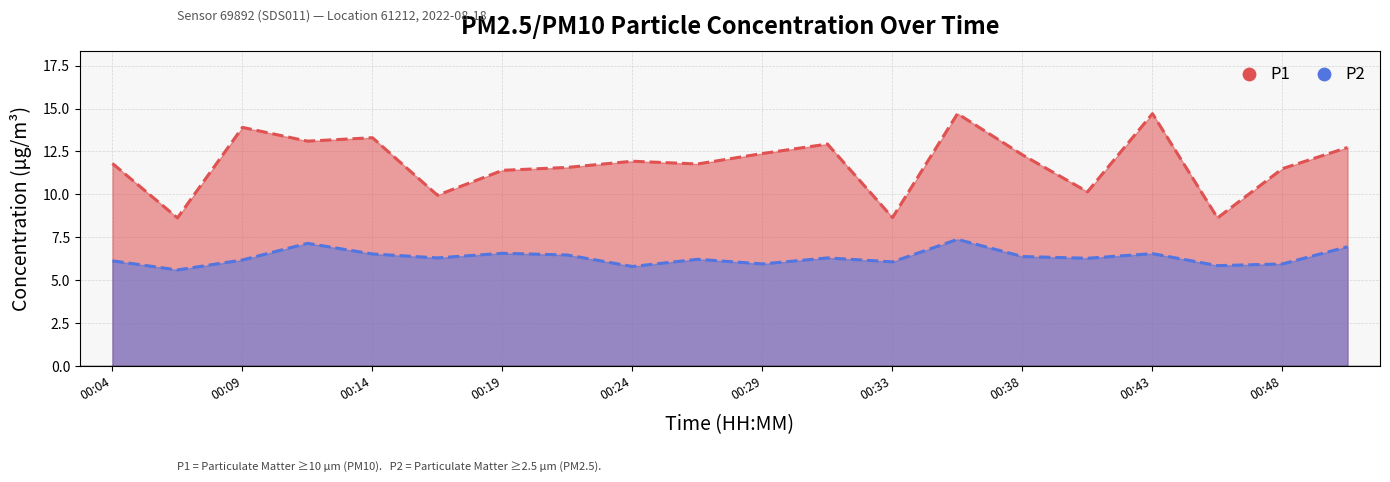

What are all the series names shown in the legend?

P1, P2